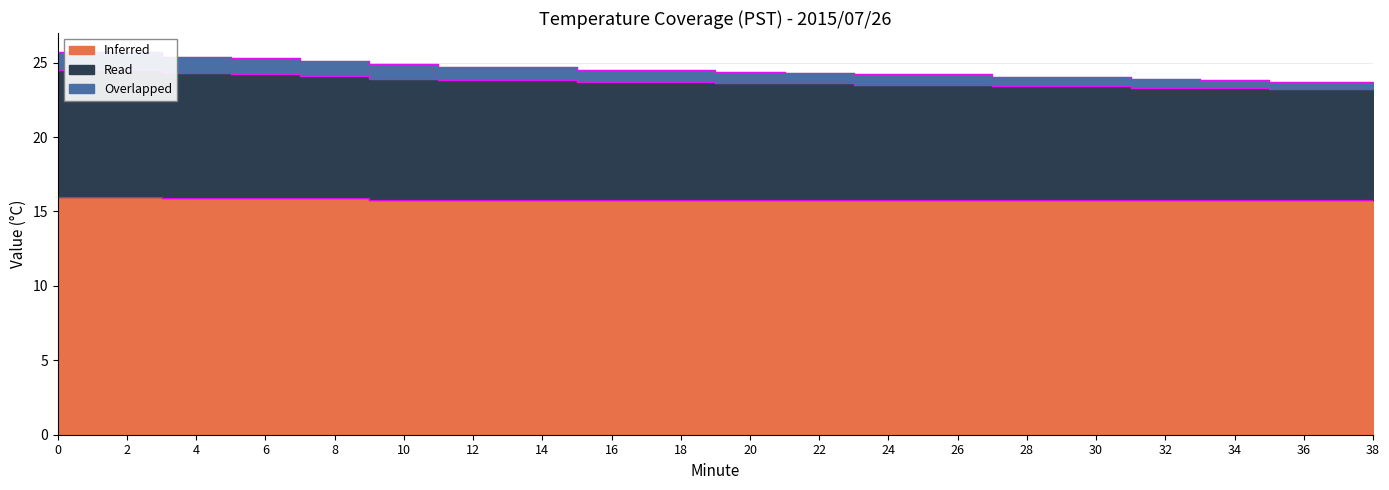

How many Inferred values are between 15 and 16?

20